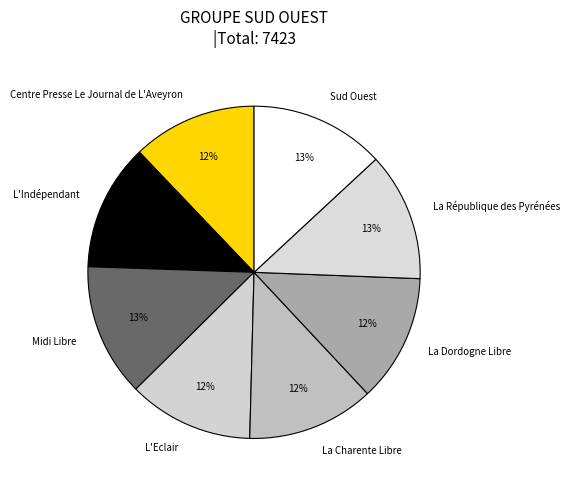

Do Centre Presse Le Journal de L'Aveyron and L'Eclair together represent more than half of the pie?

No